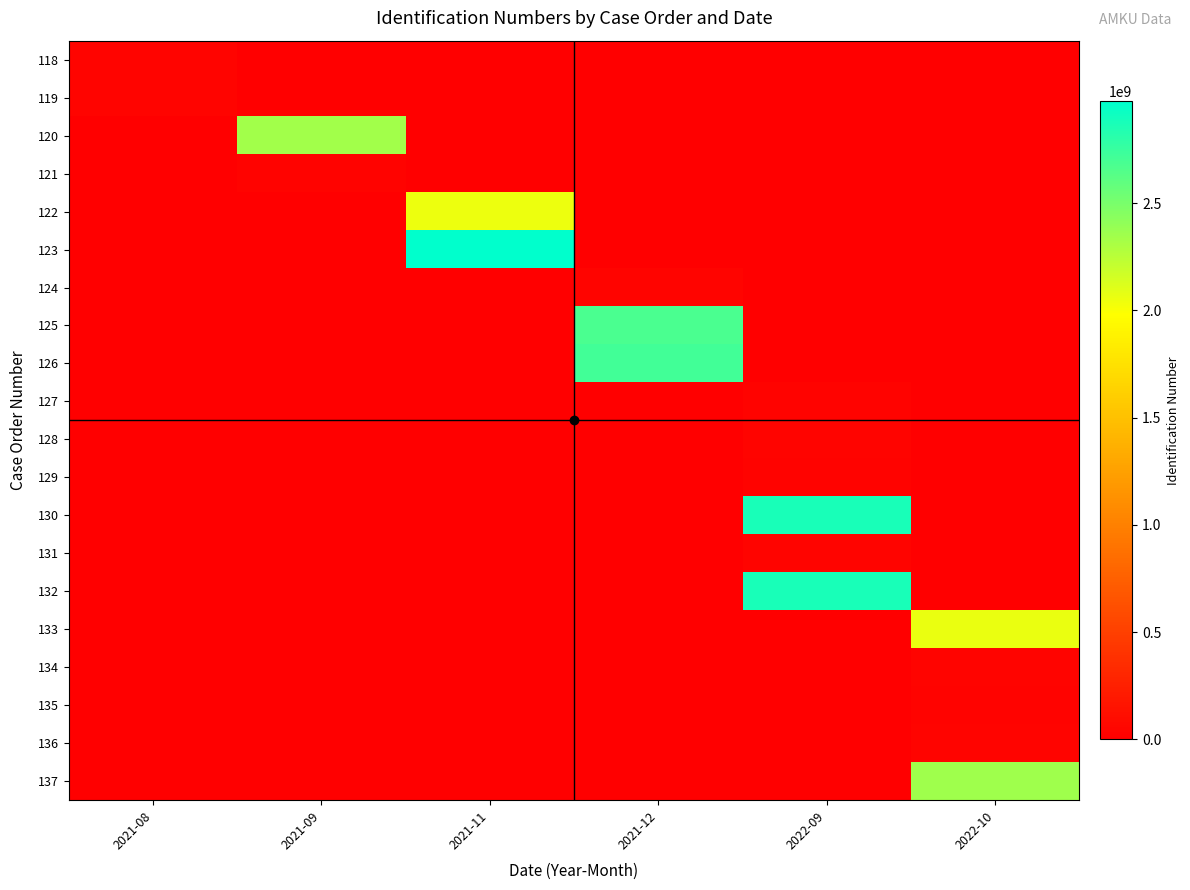

Reading left to right, transcribe all the data shown in this chart.

118: 2021-08=40879463	2021-09=0	2021-11=0	2021-12=0	2022-09=0	2022-10=0
119: 2021-08=40879311	2021-09=0	2021-11=0	2021-12=0	2022-09=0	2022-10=0
120: 2021-08=0	2021-09=2346500338	2021-11=0	2021-12=0	2022-09=0	2022-10=0
121: 2021-08=0	2021-09=32964716	2021-11=0	2021-12=0	2022-09=0	2022-10=0
122: 2021-08=0	2021-09=0	2021-11=2055005264	2021-12=0	2022-09=0	2022-10=0
123: 2021-08=0	2021-09=0	2021-11=2974723783	2021-12=0	2022-09=0	2022-10=0
124: 2021-08=0	2021-09=0	2021-11=0	2021-12=39954285	2022-09=0	2022-10=0
125: 2021-08=0	2021-09=0	2021-11=0	2021-12=2673907217	2022-09=0	2022-10=0
126: 2021-08=0	2021-09=0	2021-11=0	2021-12=2713019599	2022-09=0	2022-10=0
127: 2021-08=0	2021-09=0	2021-11=0	2021-12=0	2022-09=25021641	2022-10=0
128: 2021-08=0	2021-09=0	2021-11=0	2021-12=0	2022-09=39713287	2022-10=0
129: 2021-08=0	2021-09=0	2021-11=0	2021-12=0	2022-09=25021641	2022-10=0
130: 2021-08=0	2021-09=0	2021-11=0	2021-12=0	2022-09=2874100035	2022-10=0
131: 2021-08=0	2021-09=0	2021-11=0	2021-12=0	2022-09=39713287	2022-10=0
132: 2021-08=0	2021-09=0	2021-11=0	2021-12=0	2022-09=2874100035	2022-10=0
133: 2021-08=0	2021-09=0	2021-11=0	2021-12=0	2022-09=0	2022-10=2057018603
134: 2021-08=0	2021-09=0	2021-11=0	2021-12=0	2022-09=0	2022-10=39558172
135: 2021-08=0	2021-09=0	2021-11=0	2021-12=0	2022-09=0	2022-10=32786757
136: 2021-08=0	2021-09=0	2021-11=0	2021-12=0	2022-09=0	2022-10=35499695
137: 2021-08=0	2021-09=0	2021-11=0	2021-12=0	2022-09=0	2022-10=2351314063